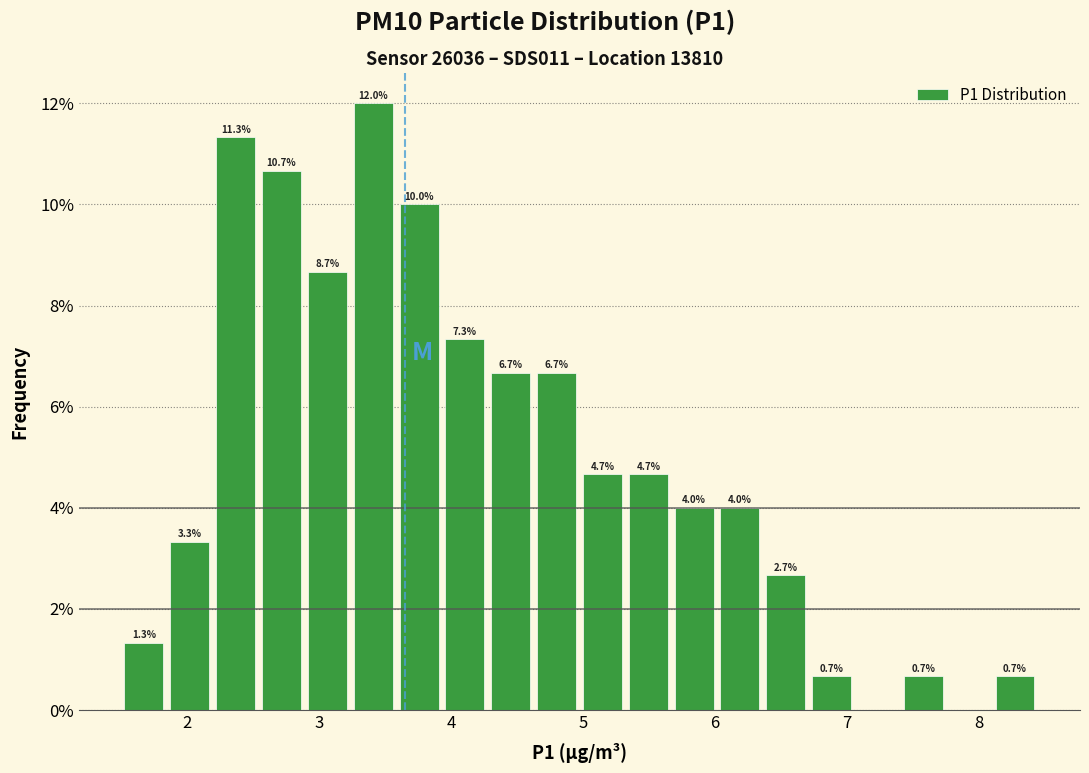

Around what value on the x-axis is the tallest bar? Give the approximate position of its centre, as read against the axis.

3.4